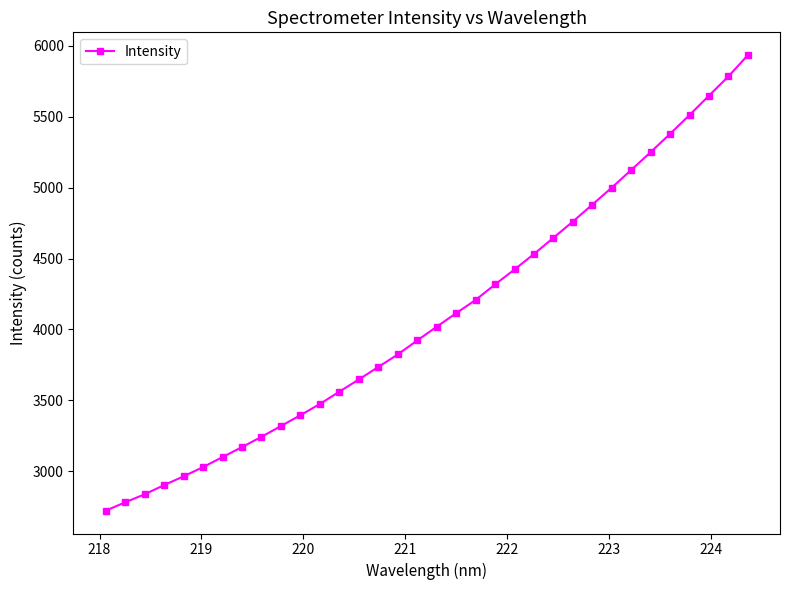

What is the average value?

4093.2